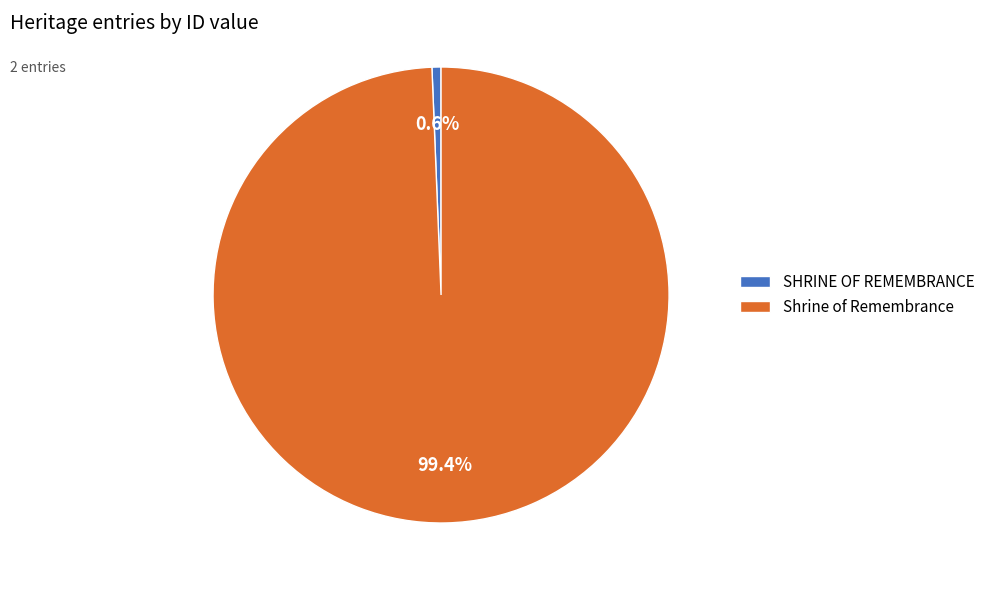

What percentage is the Shrine of Remembrance slice, to the nearest percent?

99%